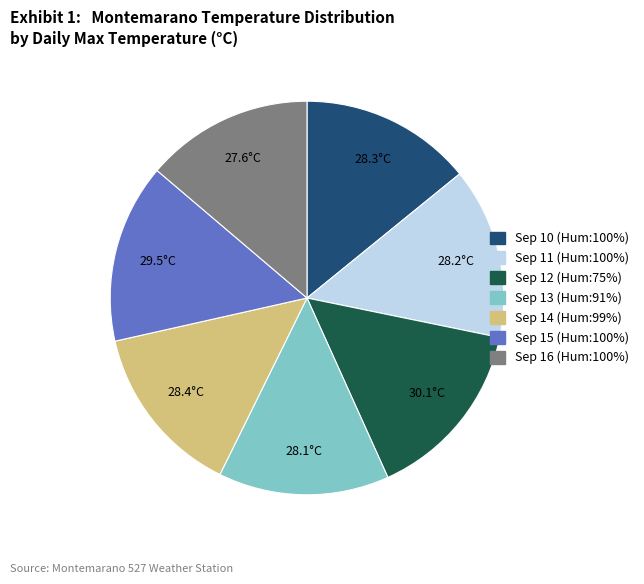

Is there any slice that represents more than half of the pie?

No